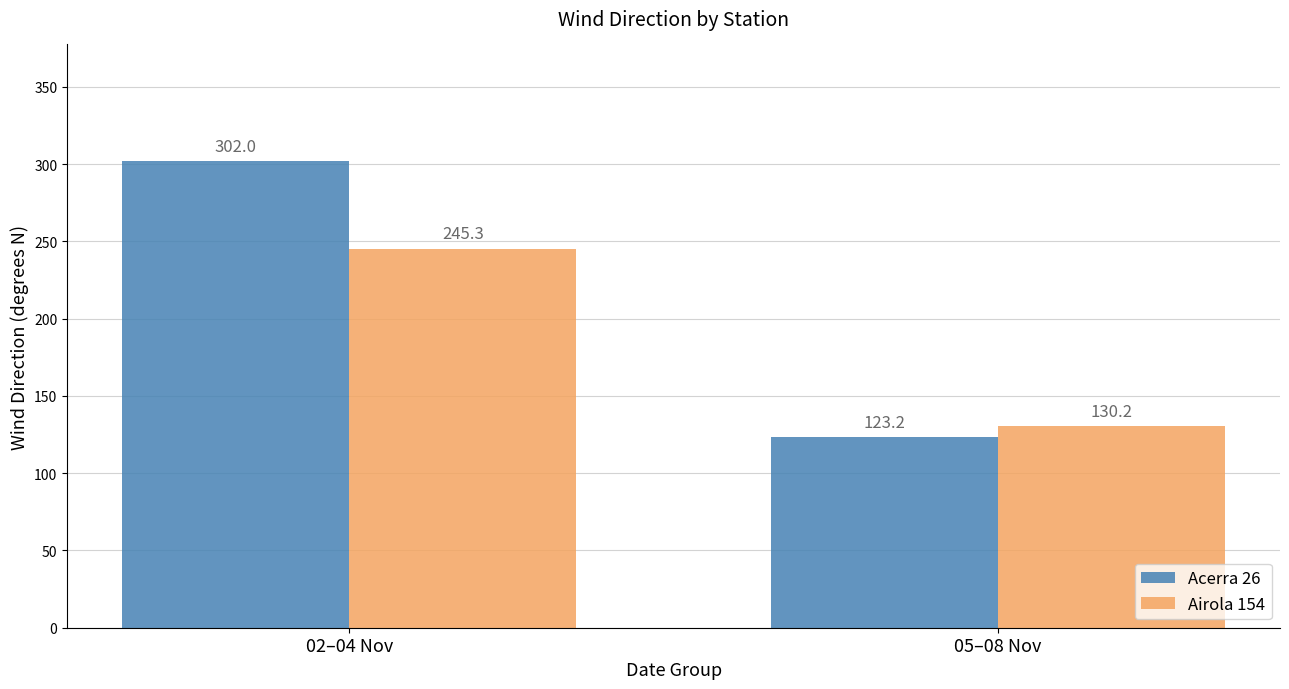

What is the label of the 2nd bar from the left?

05–08 Nov